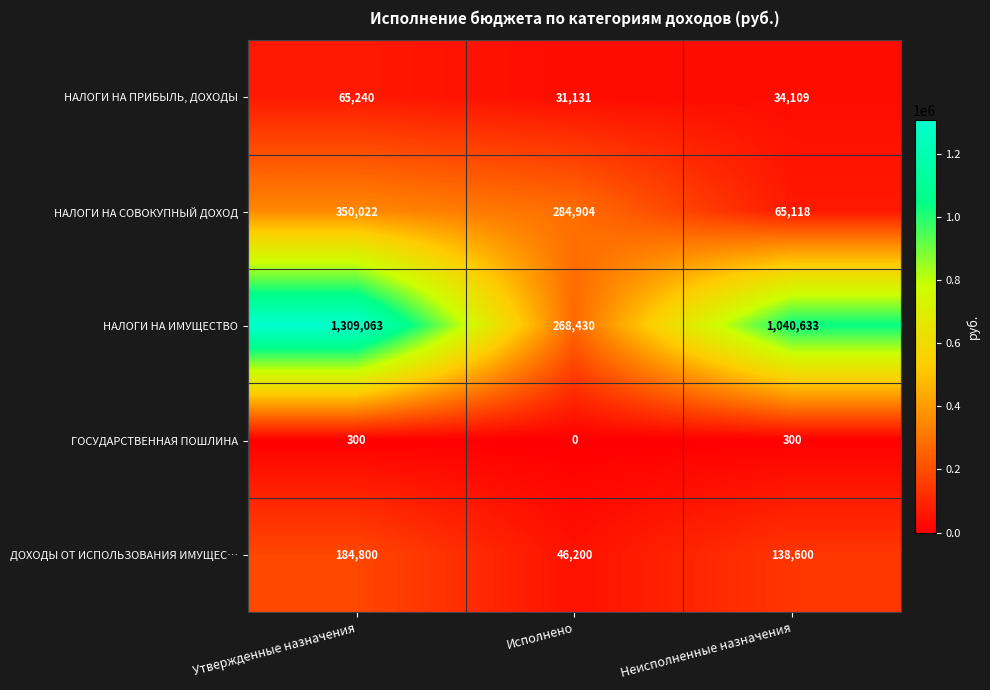

What is the difference between the highest and lowest values at Неисполненные назначения?

1040333